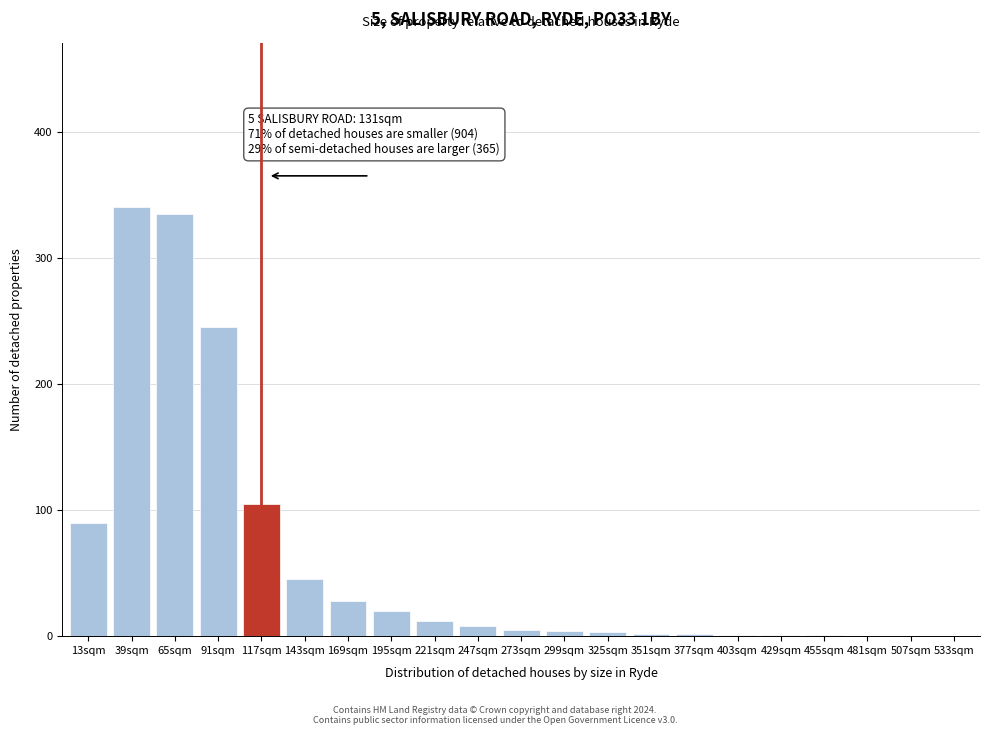

What is the change in value from 13sqm to 195sqm?

-70